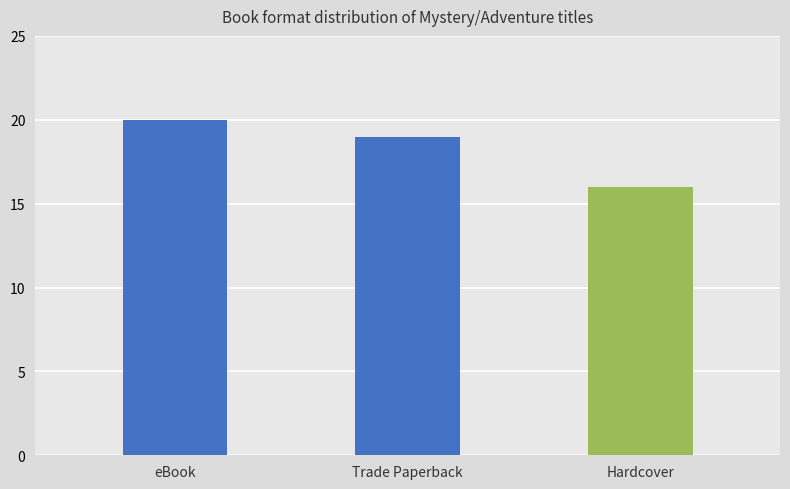

Between Hardcover and eBook, which is larger?

eBook